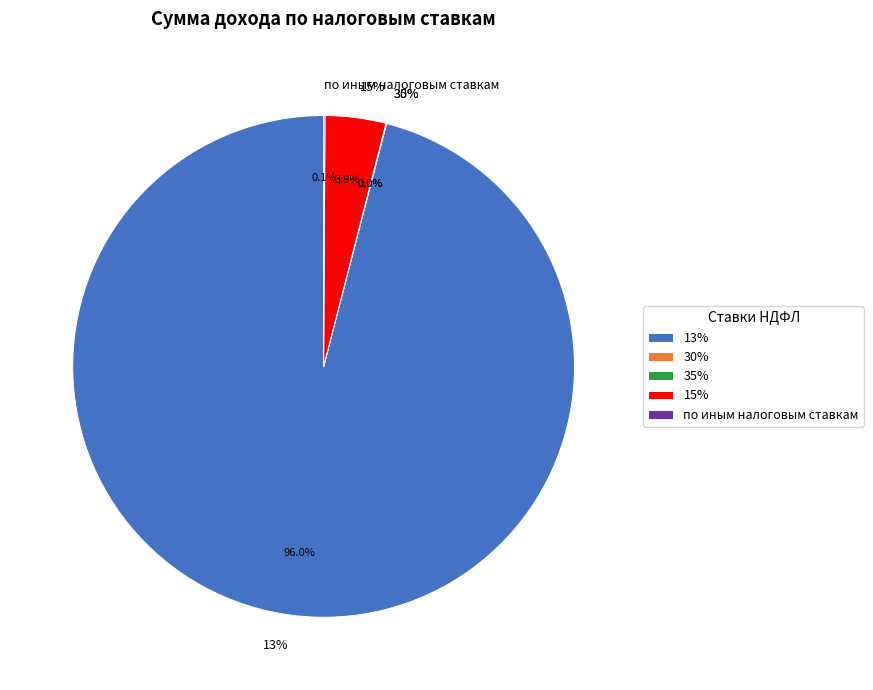

Which has a higher value, 30% or 15%?

15%